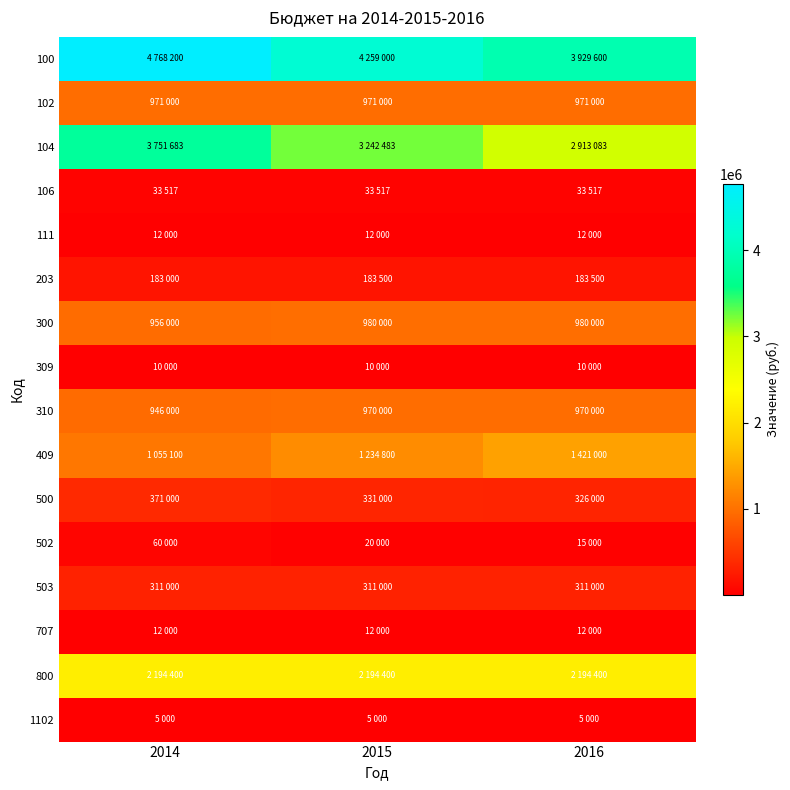

Reading right to left, what are all the values shown in this chart?

100: 2016=3929600	2015=4259000	2014=4768200
102: 2016=971000	2015=971000	2014=971000
104: 2016=2913083	2015=3242483	2014=3751683
106: 2016=33517	2015=33517	2014=33517
111: 2016=12000	2015=12000	2014=12000
203: 2016=183500	2015=183500	2014=183000
300: 2016=980000	2015=980000	2014=956000
309: 2016=10000	2015=10000	2014=10000
310: 2016=970000	2015=970000	2014=946000
409: 2016=1421000	2015=1234800	2014=1055100
500: 2016=326000	2015=331000	2014=371000
502: 2016=15000	2015=20000	2014=60000
503: 2016=311000	2015=311000	2014=311000
707: 2016=12000	2015=12000	2014=12000
800: 2016=2194400	2015=2194400	2014=2194400
1102: 2016=5000	2015=5000	2014=5000